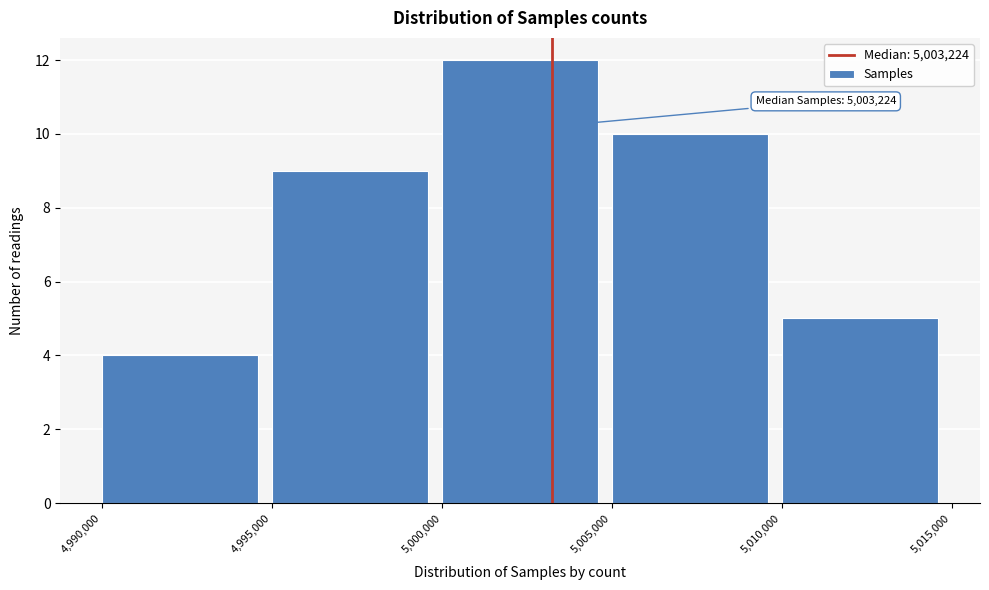

Over which range of the x-axis is the bar tallest?

5,000,000 to 5,005,000